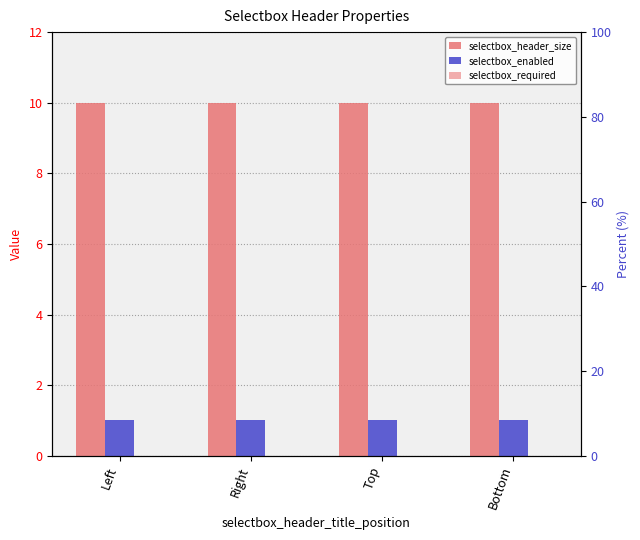

Which category has the lowest value across all series?

Left